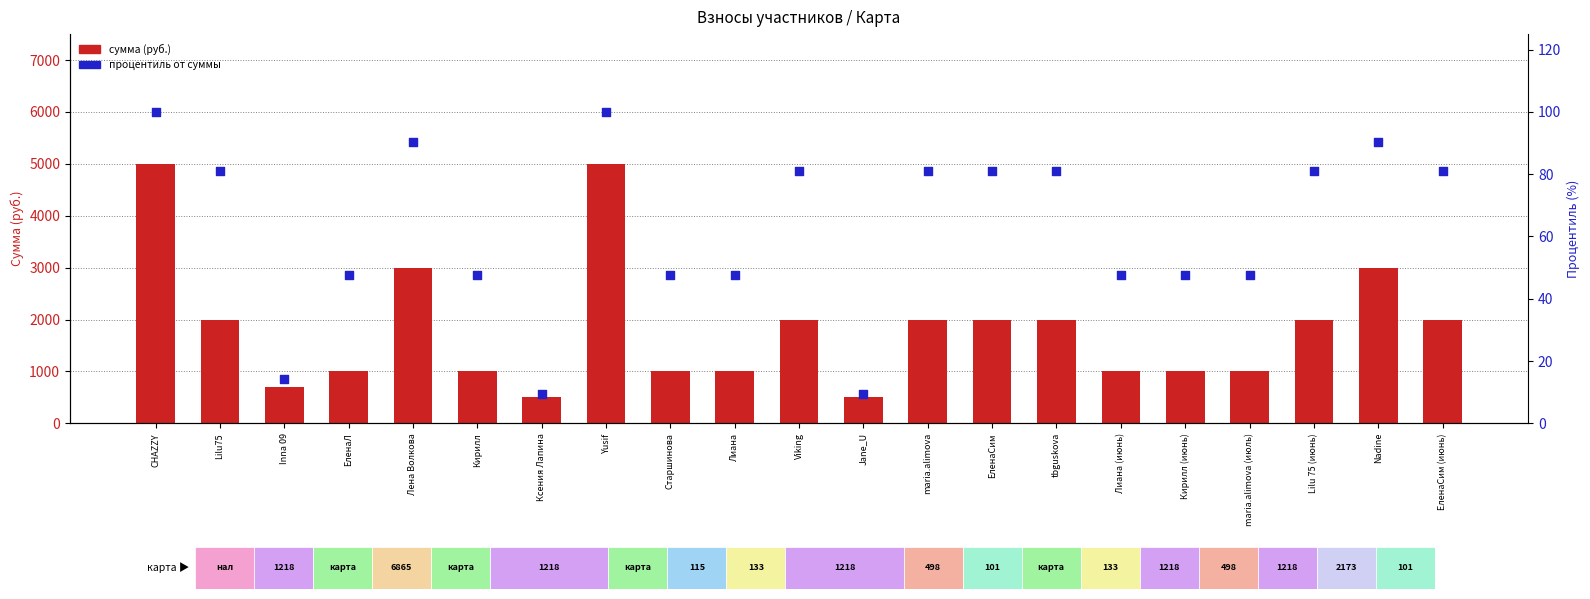

Is the value of Процентиль от суммы at Yusif greater than the value of Сумма at Кирилл?

No